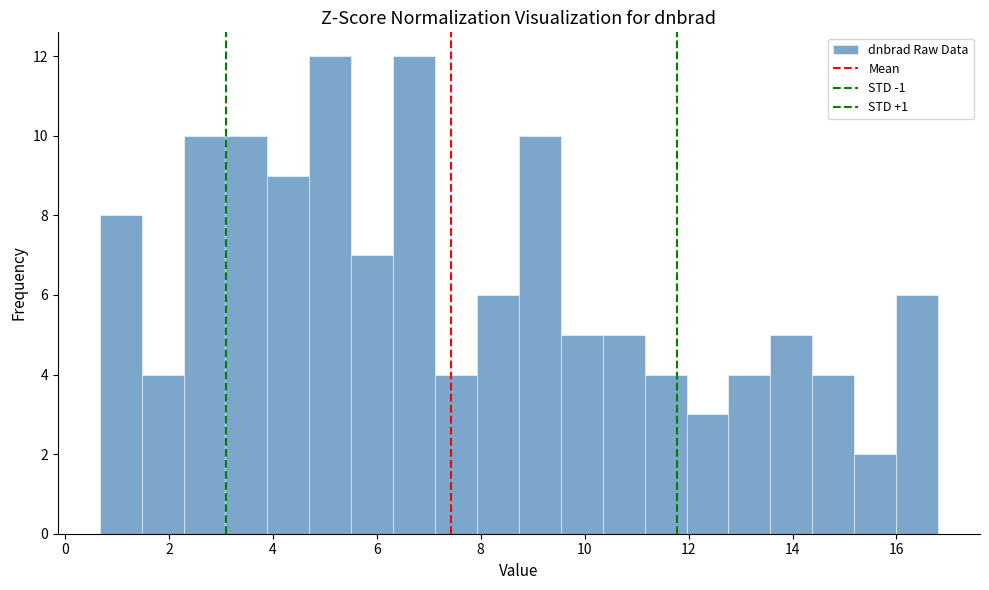

What is the height of the bar covering 10.4 to 11.2 on the x-axis? Neither the bar edges nor the heights are printed on the chart, so give them approximately, as read against the axes.

5